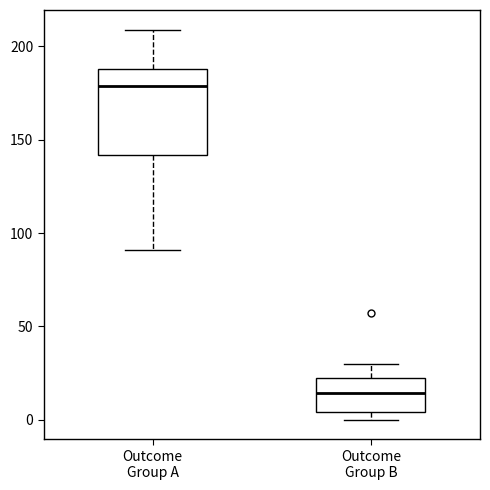

Reading left to right, read every box against the y-axis: the position of its median line, the range the box covers, and the ends of its whiskers. The values are not printed on the chart, so give them approximately, as read against the axis.

Outcome Group A: median 180, box 140 to 190, whiskers 90 to 210
Outcome Group B: median 15, box 5 to 20, whiskers 0 to 30